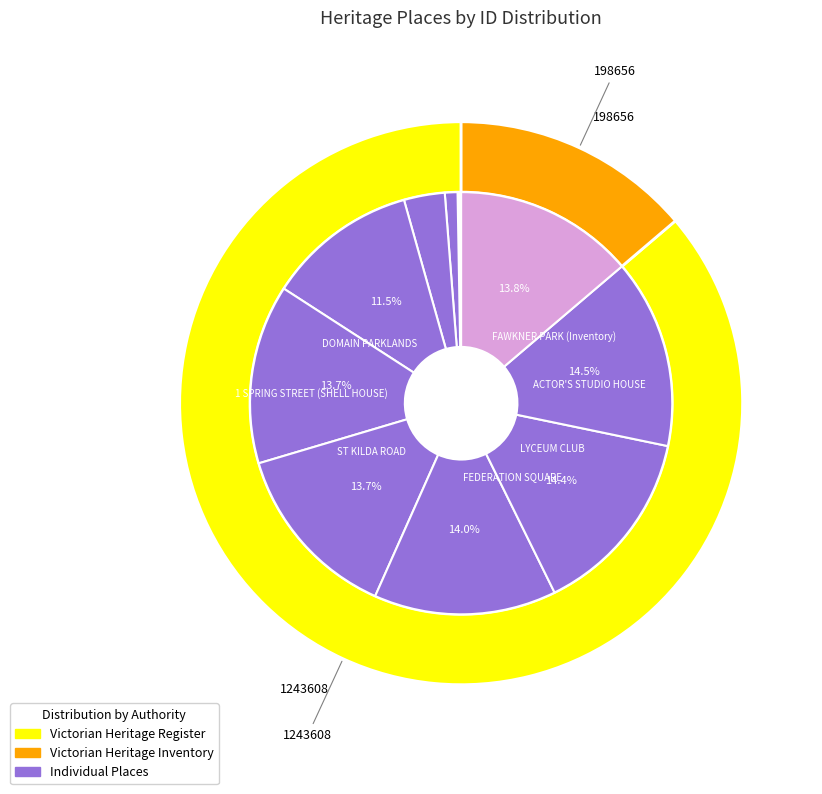

Does any single category account for the majority?

No